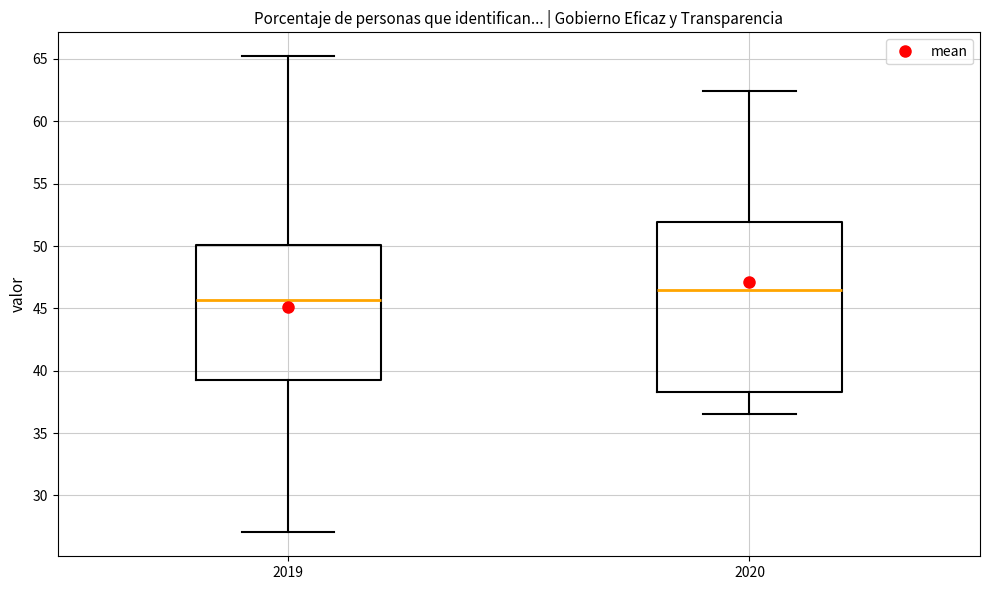

Where does the upper whisker of the box at x = 2020 end on the y-axis? The values are not printed on the chart, so give them approximately, as read against the axis.

62.5